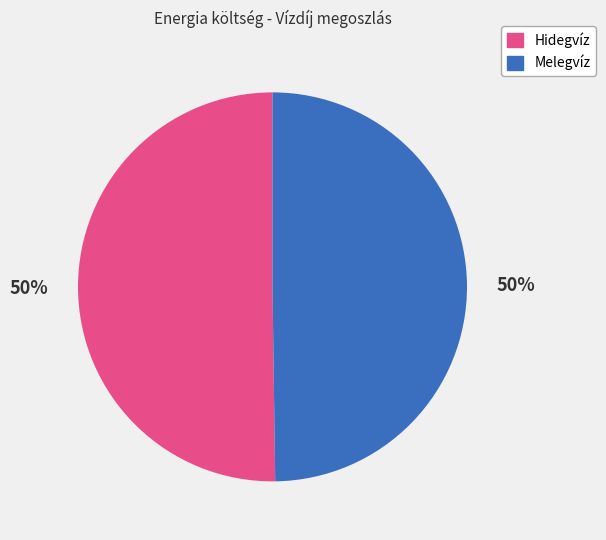

Do Hidegvíz and Melegvíz together represent more than half of the pie?

Yes